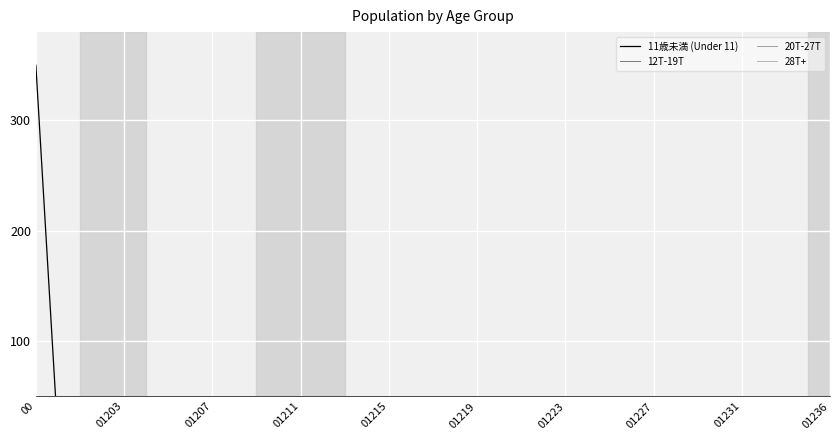

The value of 28T+ at 35 is 0.0. True or false?

False